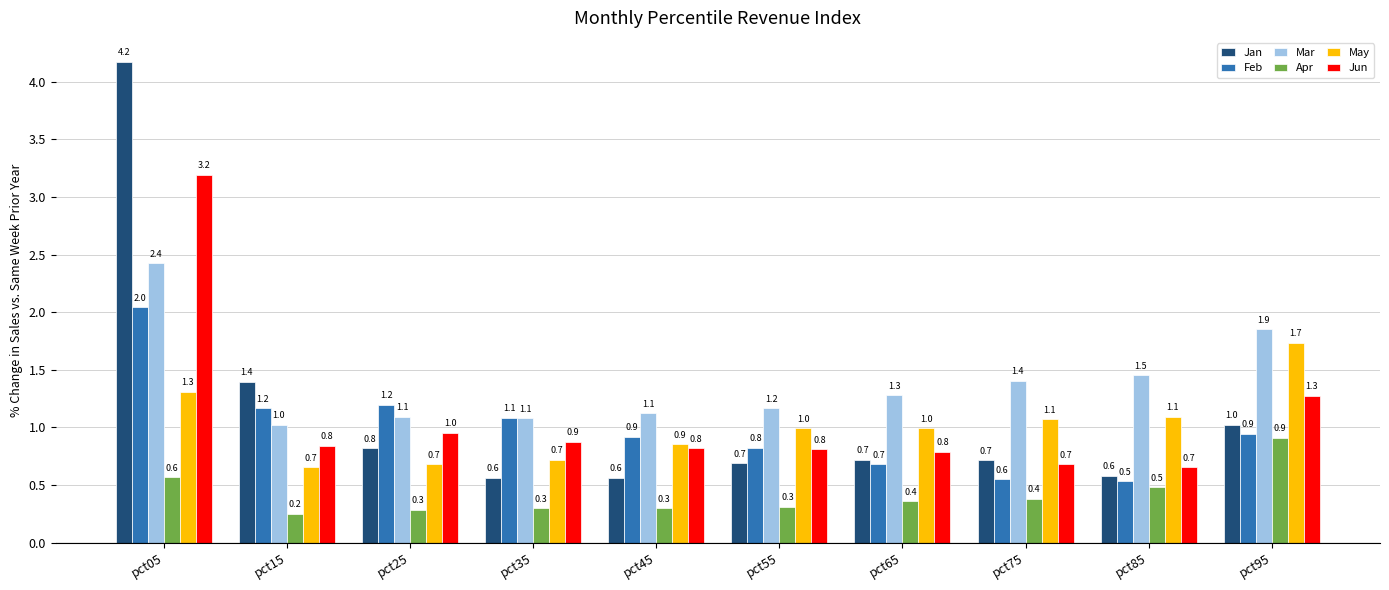

Reading right to left, transcribe all the data shown in this chart.

Jan: pct95=1.0	pct85=0.6	pct75=0.7	pct65=0.7	pct55=0.7	pct45=0.6	pct35=0.6	pct25=0.8	pct15=1.4	pct05=4.2
Feb: pct95=0.9	pct85=0.5	pct75=0.6	pct65=0.7	pct55=0.8	pct45=0.9	pct35=1.1	pct25=1.2	pct15=1.2	pct05=2.0
Mar: pct95=1.9	pct85=1.5	pct75=1.4	pct65=1.3	pct55=1.2	pct45=1.1	pct35=1.1	pct25=1.1	pct15=1.0	pct05=2.4
Apr: pct95=0.9	pct85=0.5	pct75=0.4	pct65=0.4	pct55=0.3	pct45=0.3	pct35=0.3	pct25=0.3	pct15=0.2	pct05=0.6
May: pct95=1.7	pct85=1.1	pct75=1.1	pct65=1.0	pct55=1.0	pct45=0.9	pct35=0.7	pct25=0.7	pct15=0.7	pct05=1.3
Jun: pct95=1.3	pct85=0.7	pct75=0.7	pct65=0.8	pct55=0.8	pct45=0.8	pct35=0.9	pct25=1.0	pct15=0.8	pct05=3.2